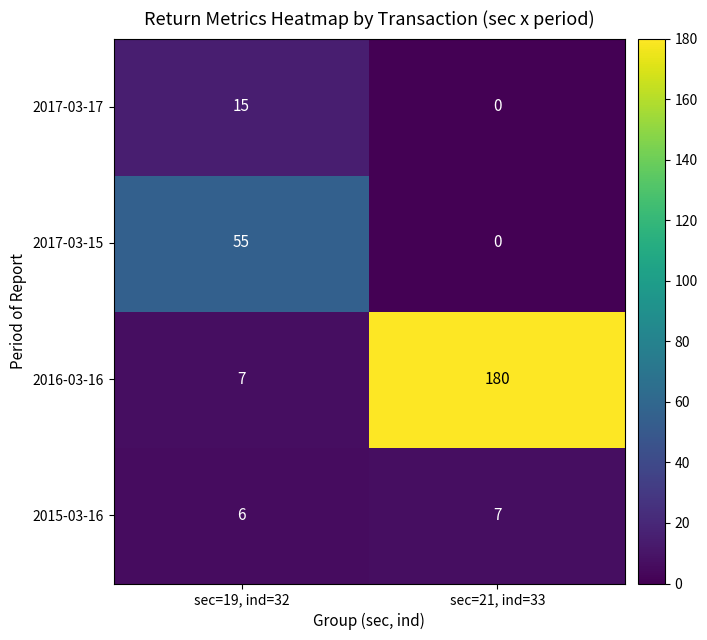

At which label is 2017-03-17 closest to 7?

sec=21, ind=33